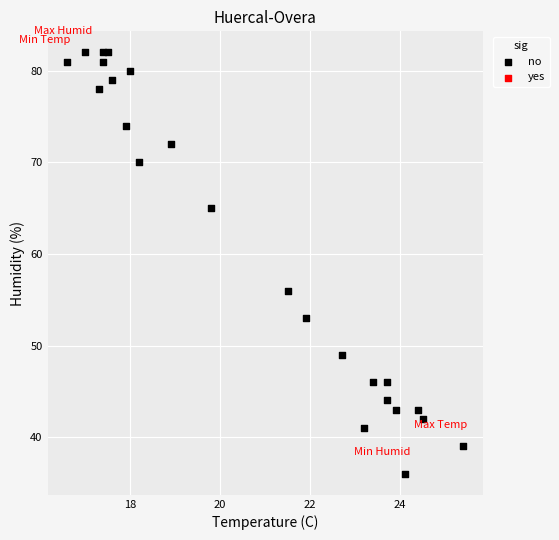

What is the range of Y values (max minus min)?

46